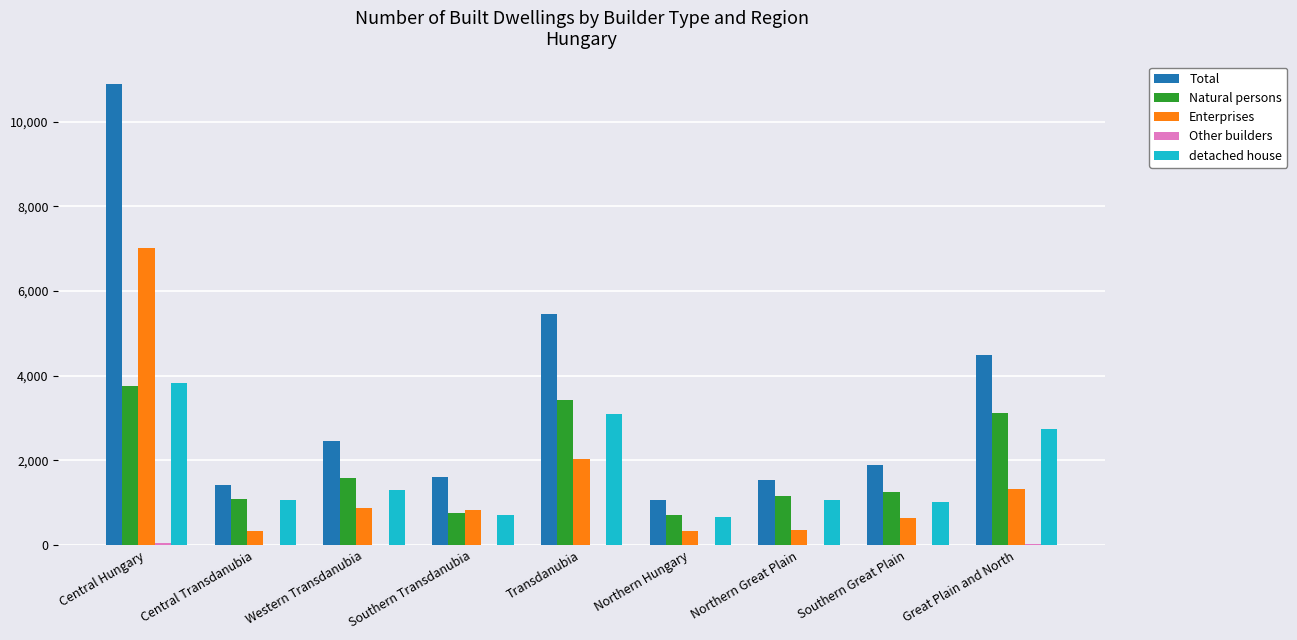

Between Northern Hungary and Northern Great Plain, which series saw the biggest shift?

Total